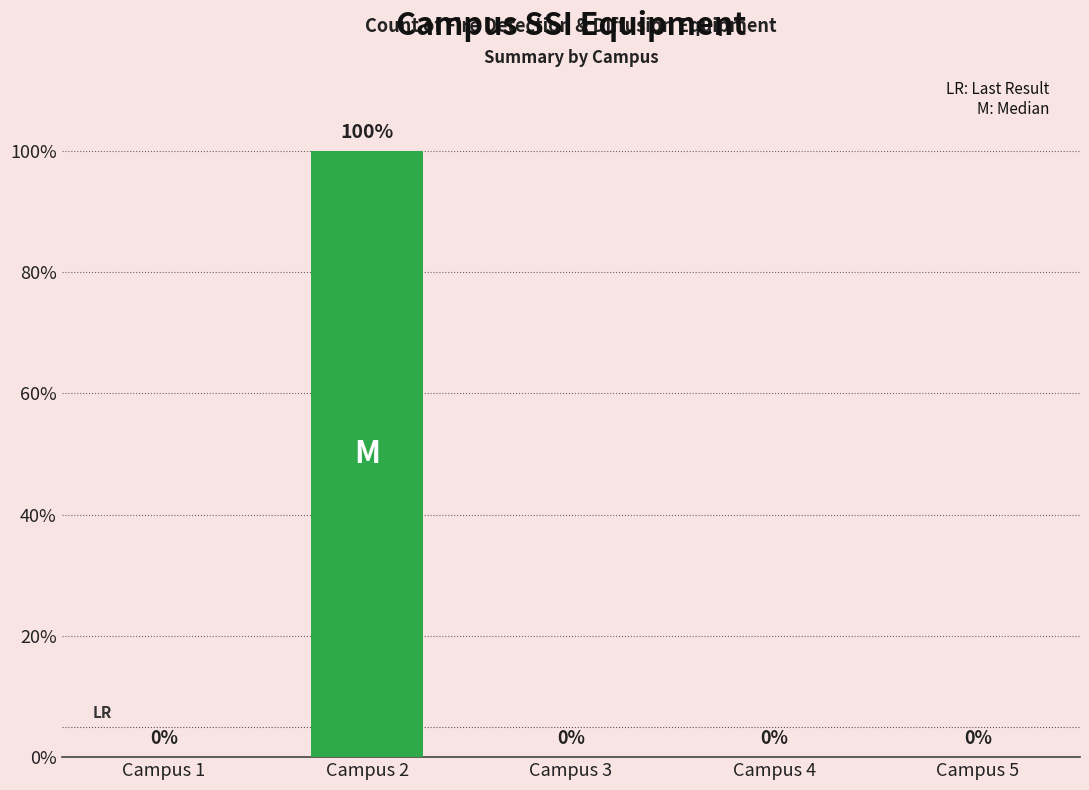

Is it true that the value at Campus 4 is 0?

True